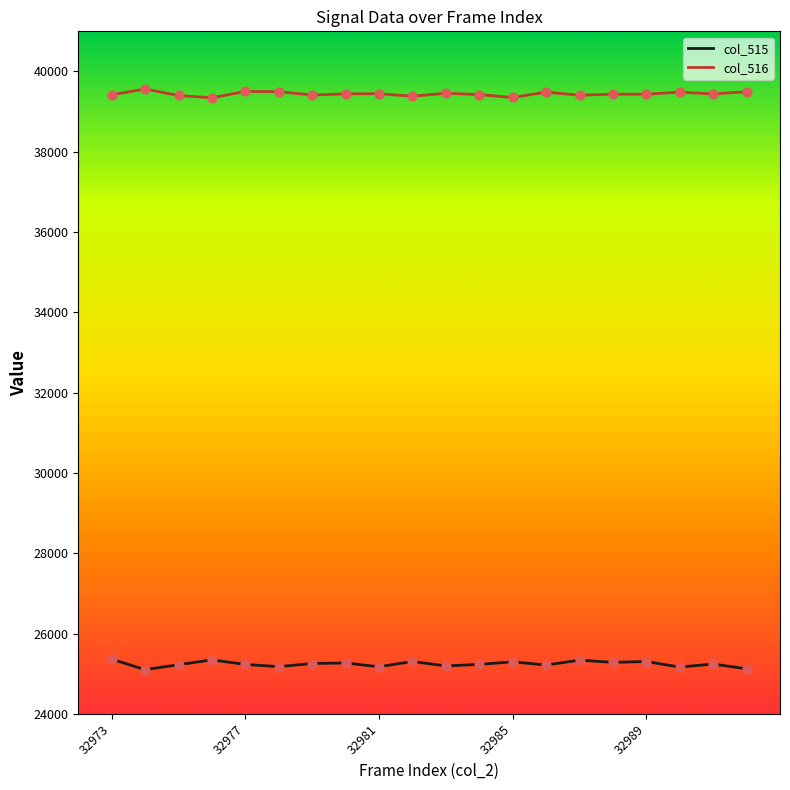

Which series has the largest total across all categories?

col_516